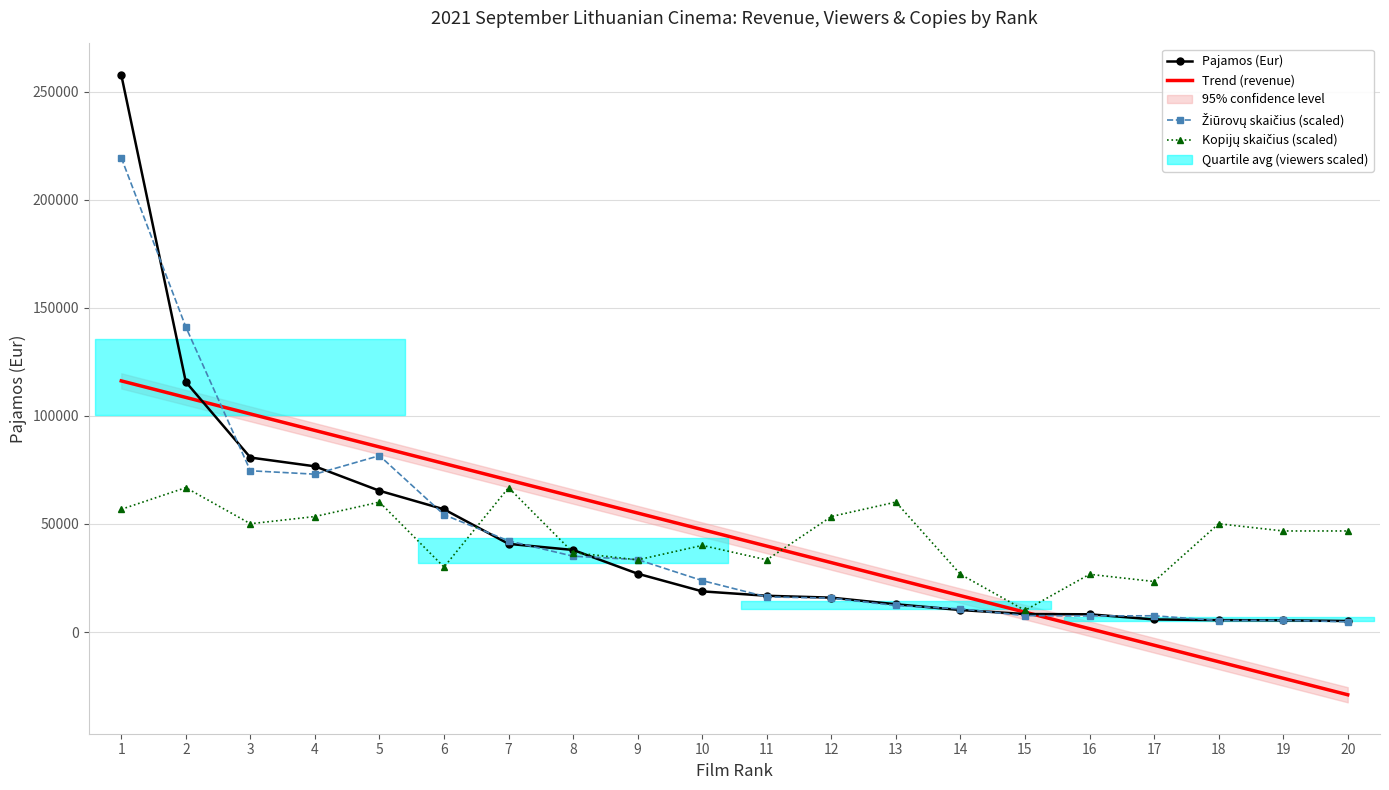

Reading left to right, extract all data points from this chart.

Pajamos (Eur): 257805.7	115696.0	80734.8	76676.0	65366.4	56786.7	40807.0	37983.0	26997.7	18828.1	16786.7	15918.3	12859.0	10189.4	8334.5	8214.5	5832.9	5519.4	5420.3	5116.2
Trend (revenue): 116200.4	108557.5	100914.7	93271.9	85629.1	77986.3	70343.5	62700.7	55057.9	47415.0	39772.2	32129.4	24486.6	16843.8	9201.0	1558.2	-6084.7	-13727.5	-21370.3	-29013.1
Žiūrovų skaičius (scaled): 219474.8	141135.7	74625.0	73040.0	81609.6	54280.2	42185.8	35094.7	33527.4	23810.4	16258.0	15690.3	12289.6	10722.4	7611.5	7463.7	7534.7	5322.8	5446.9	4749.1
Kopijų skaičius (scaled): 56788.6	66810.2	50107.6	53448.1	60129.1	30064.6	66810.2	36745.6	33405.1	40086.1	33405.1	53448.1	60129.1	26724.1	10021.5	26724.1	23383.6	50107.6	46767.1	46767.1